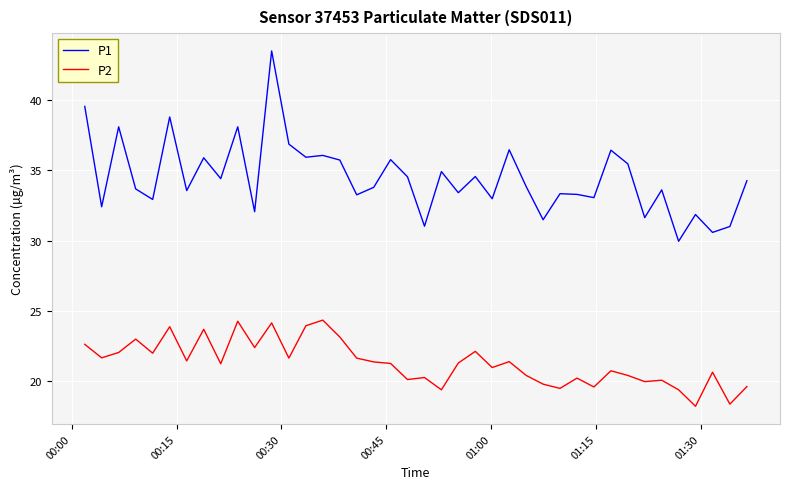

What is the difference between the maximum and minimum values in the P2 series?

6.1